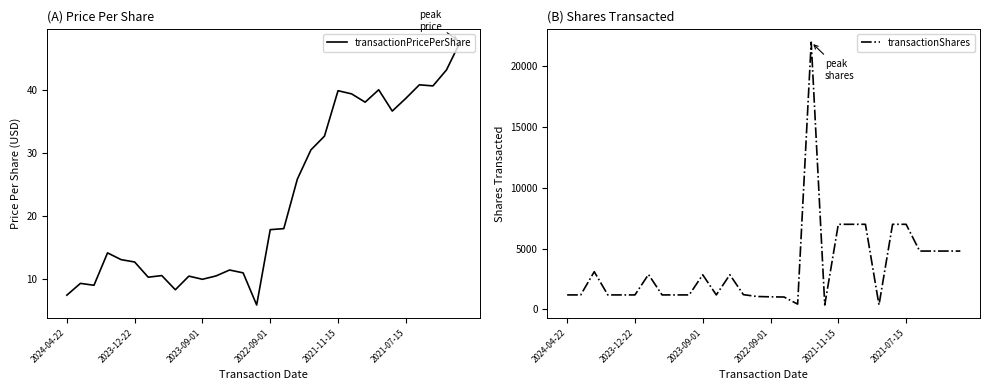

How many interior local peaks does the transactionShares series have?

5